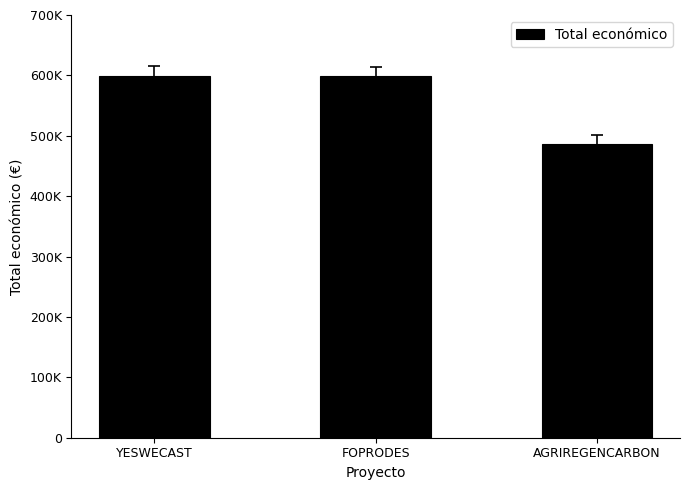

At which label is the value closest to 543274?

FOPRODES